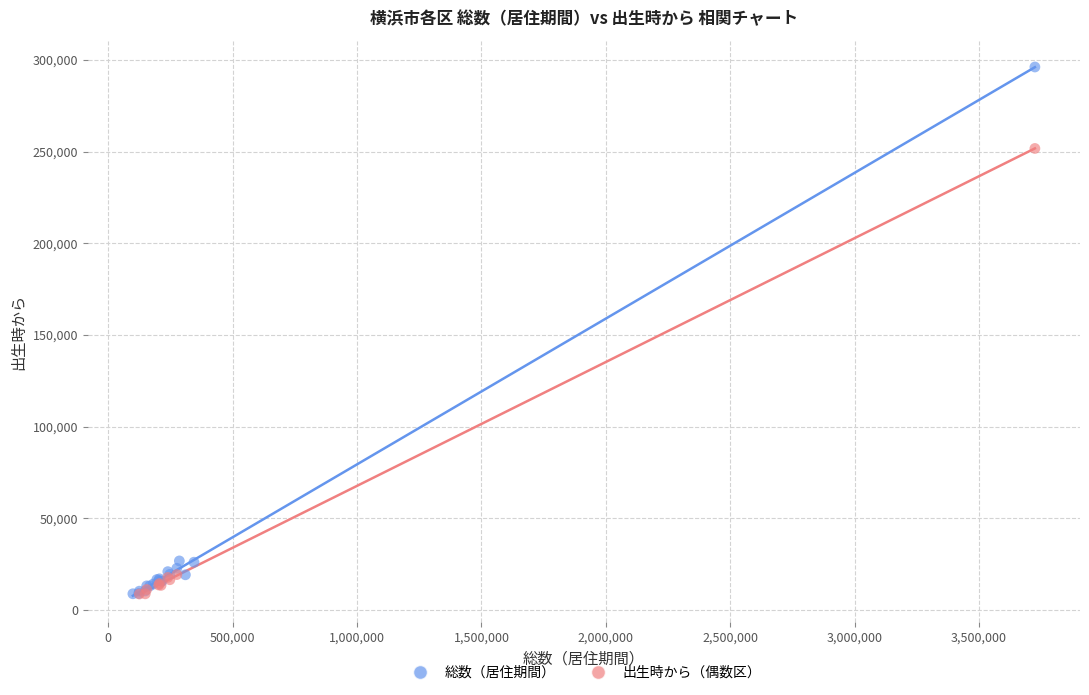

Which series has the largest Y range (max minus min)?

総数（居住期間）